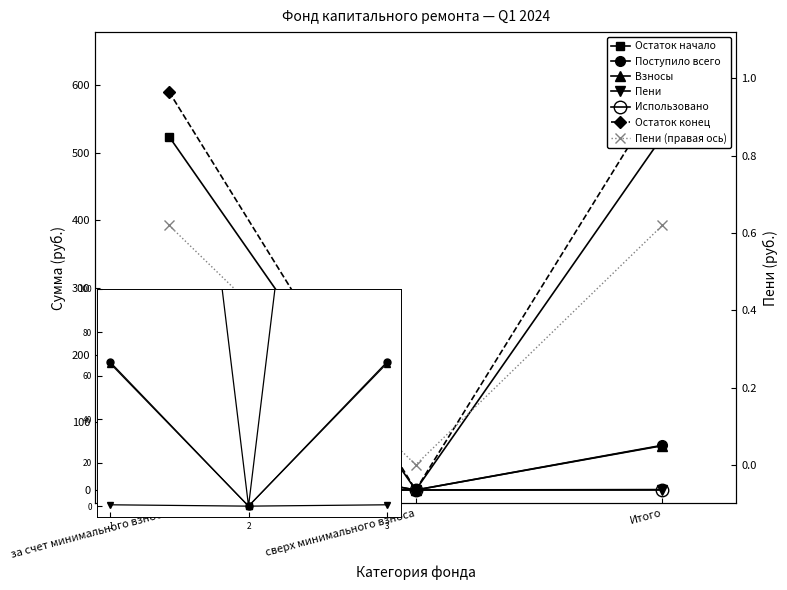

Between за счет минимального взноса and сверх минимального взноса, which series saw the biggest shift?

Остаток начало